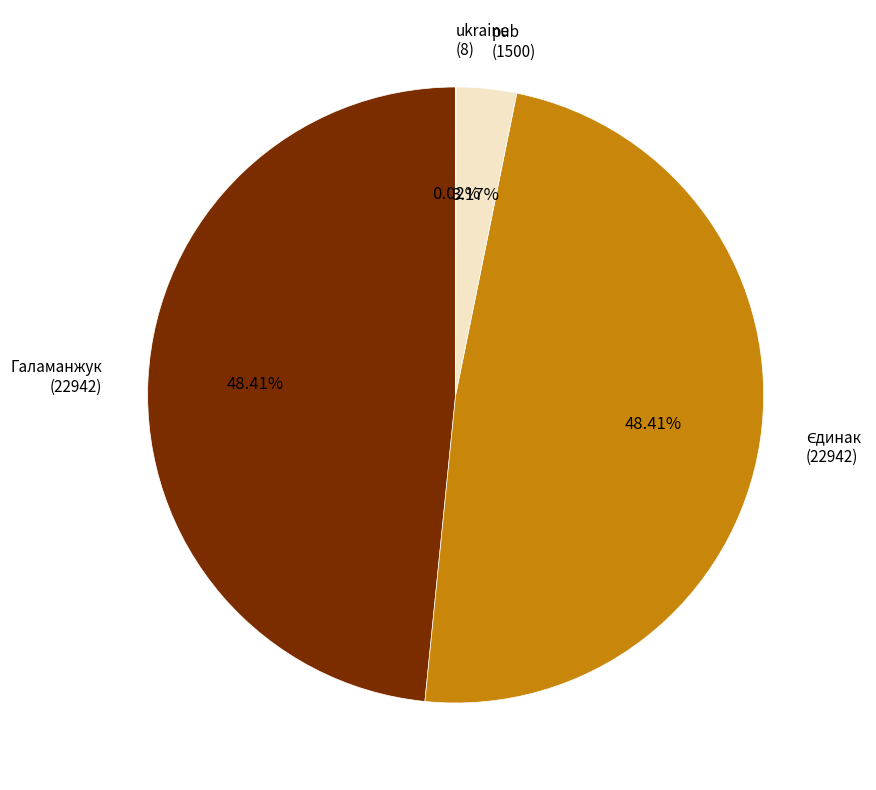

Approximately how many times larger is the value at Галаманжук (22942) compared to pub (1500)?

15.3